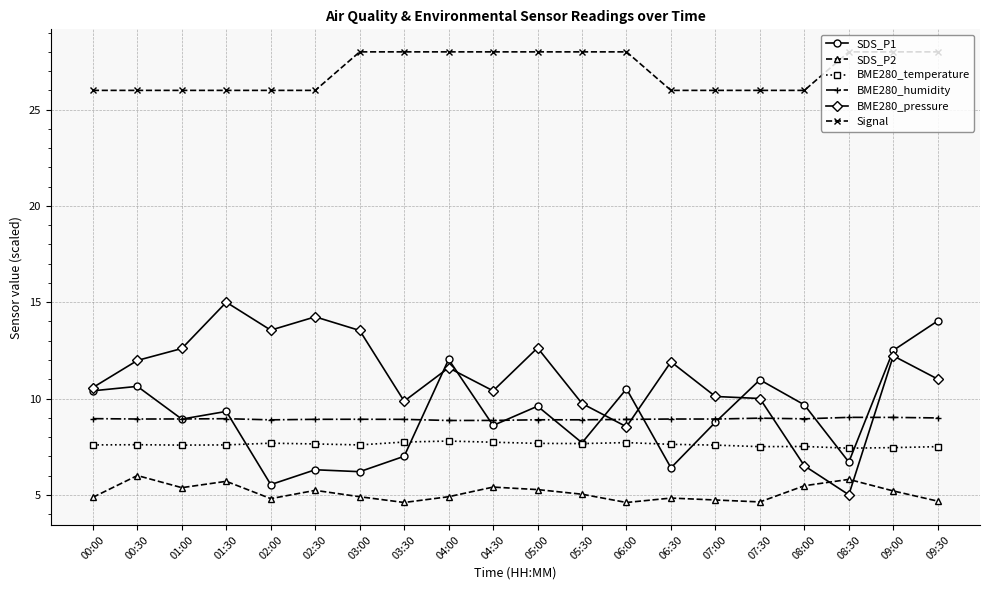

True or false: SDS_P2 has more than 1 points higher than both neighbors.

True